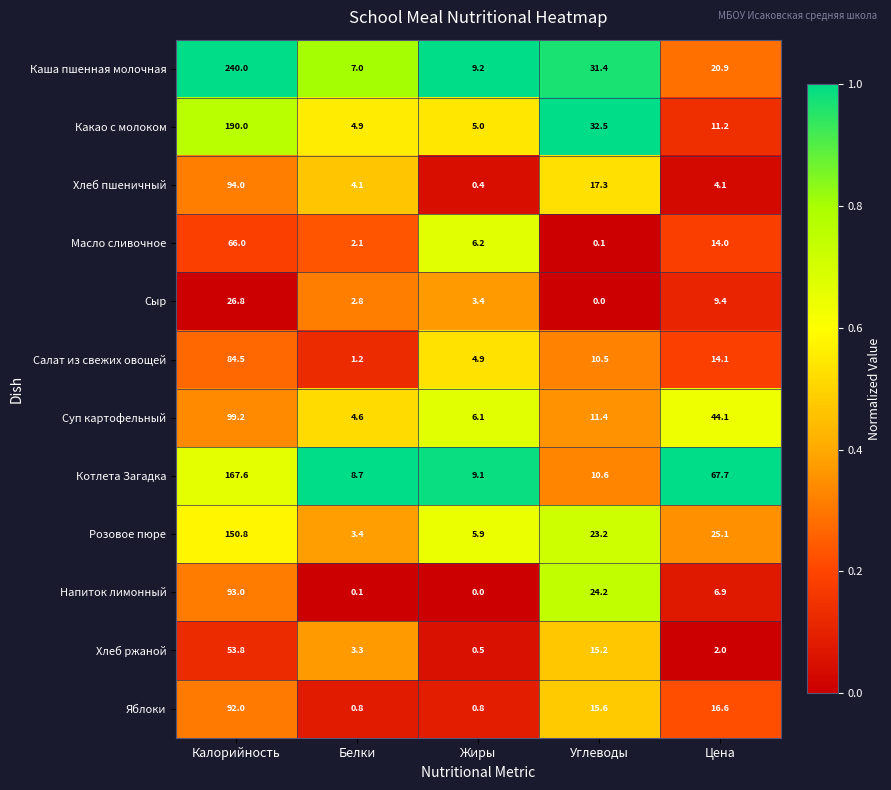

What is the sum of the Какао с молоком values at Жиры and Белки?

9.9